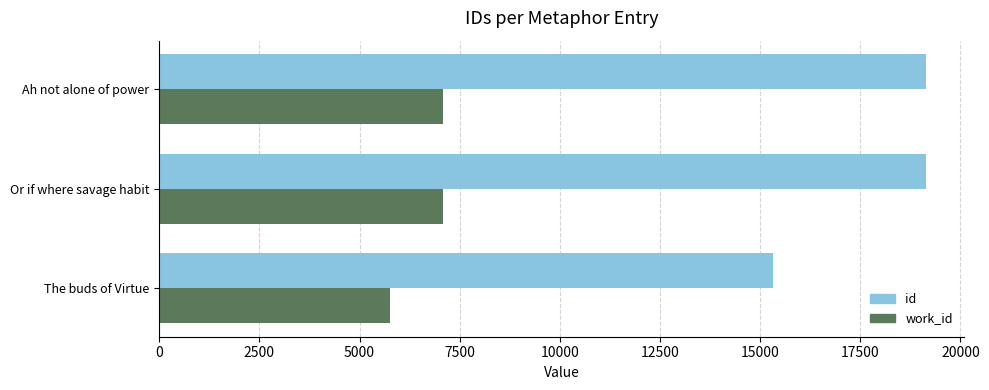

What is the average value of the id series?

17862